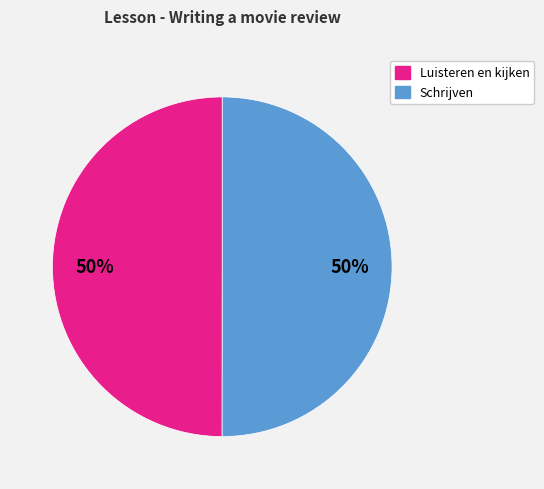

To the nearest percent, what is the average slice percentage?

50%